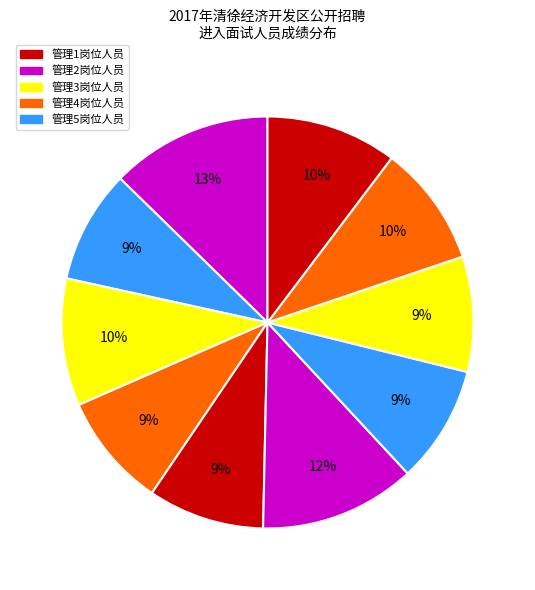

Does any single category account for the majority?

No